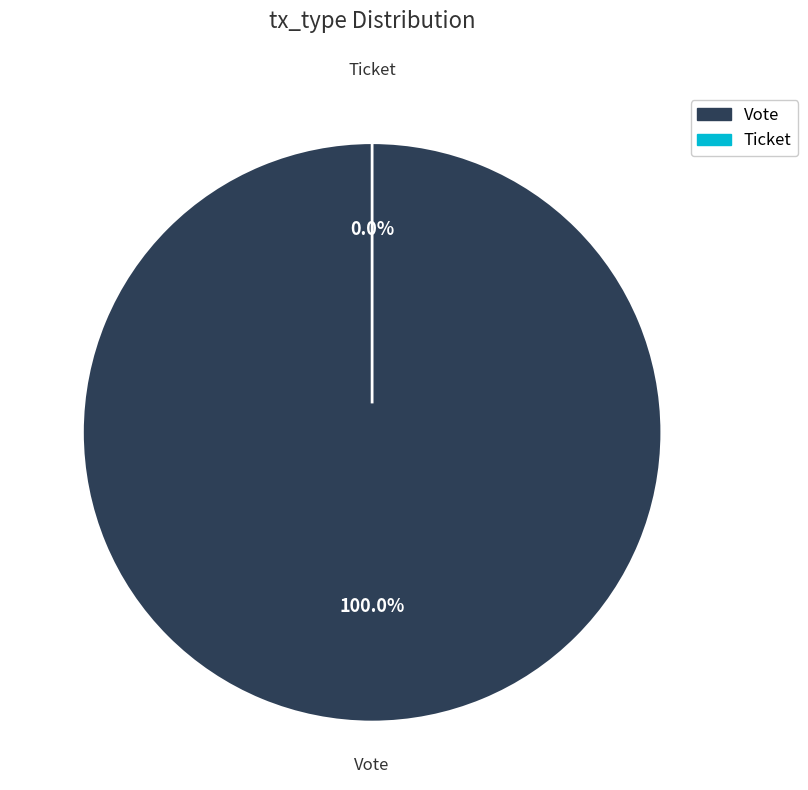

What is the change in value from Vote to Ticket?

-1